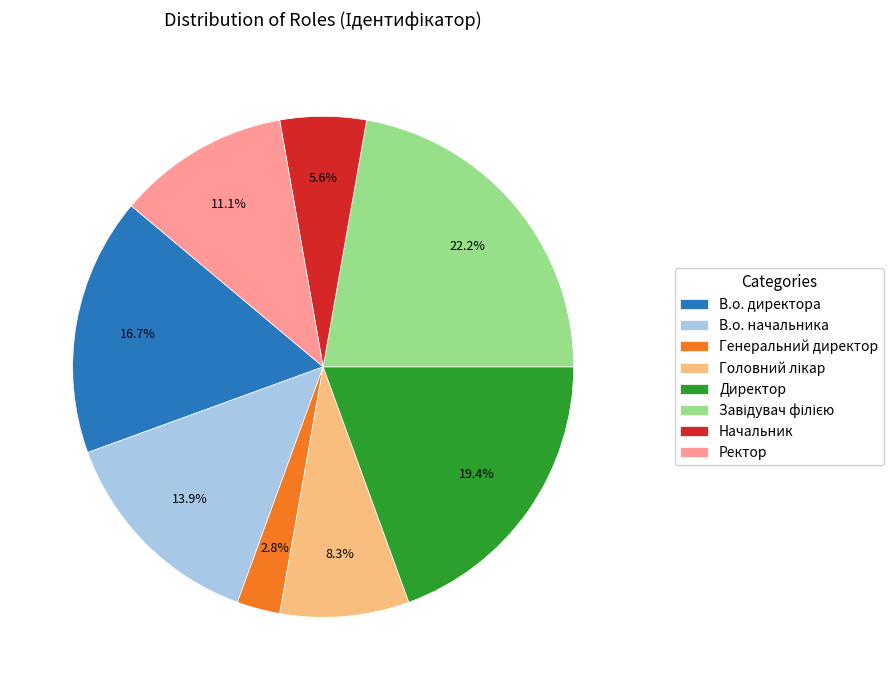

Is it true that Ректор is 17% of the pie?

False